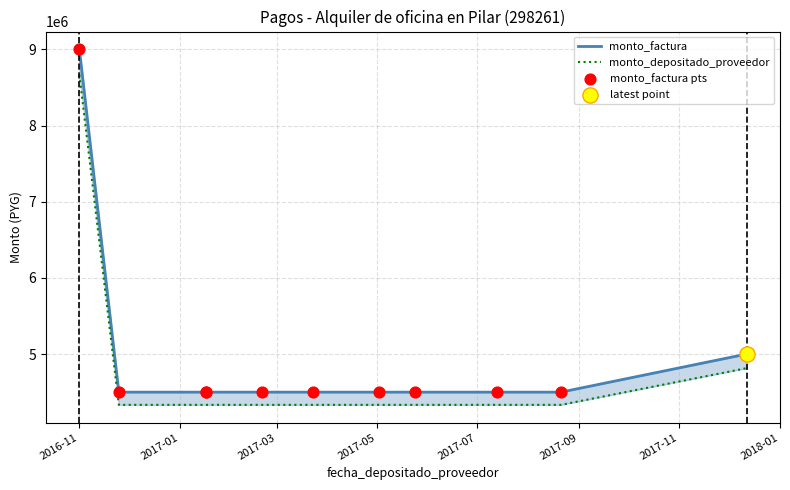

Which series contains the highest Y value?

monto_factura